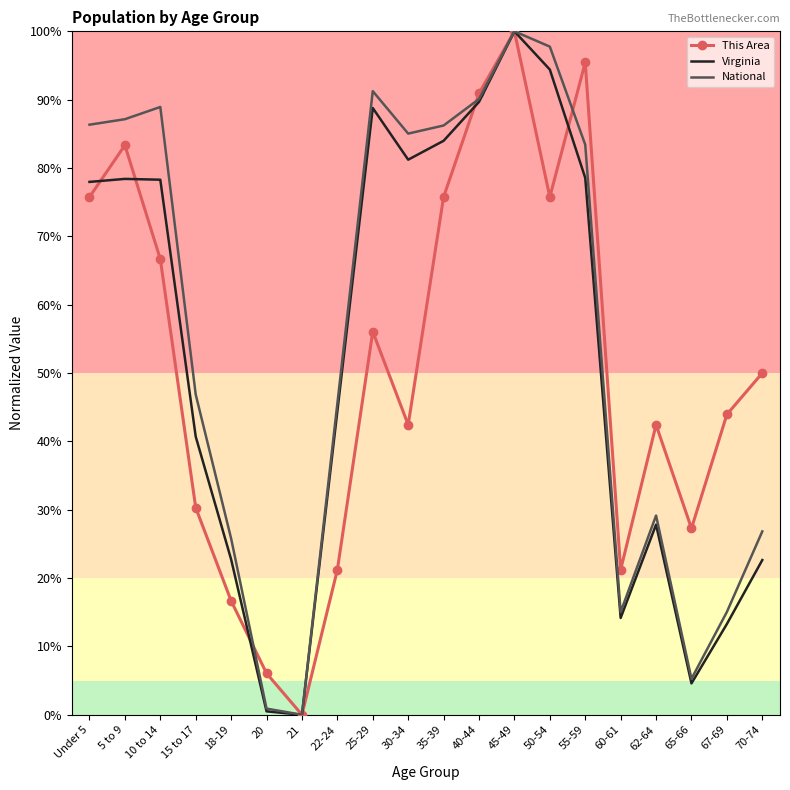

How many interior local peaks does the Virginia series have?

4